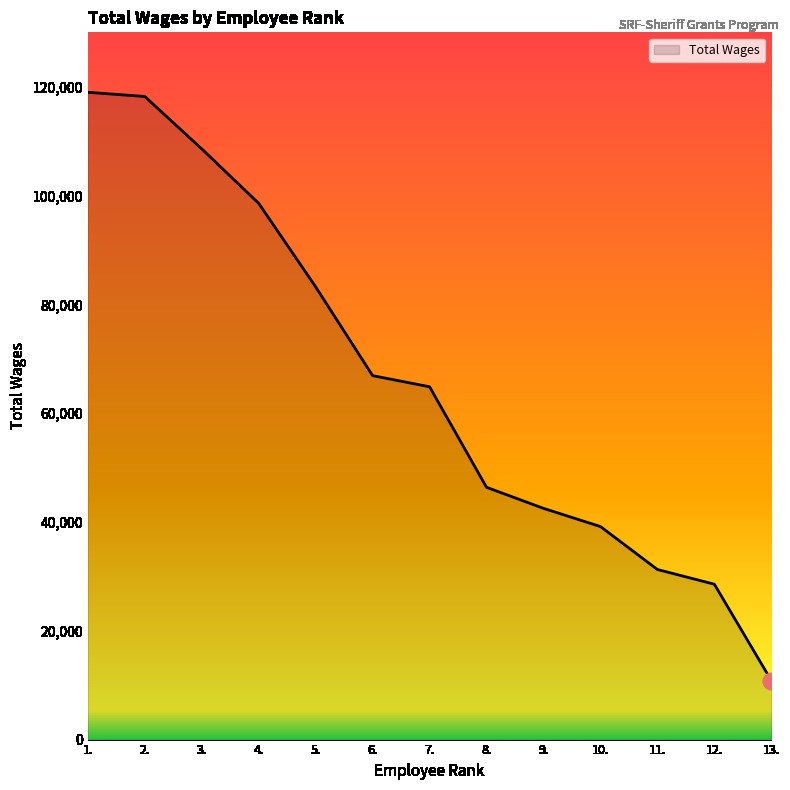

What value does the data have at 9.?

42502